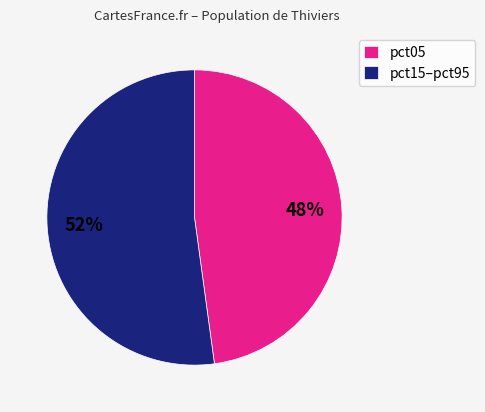

To the nearest percent, what is the difference between the largest and smallest slice percentages?

4%